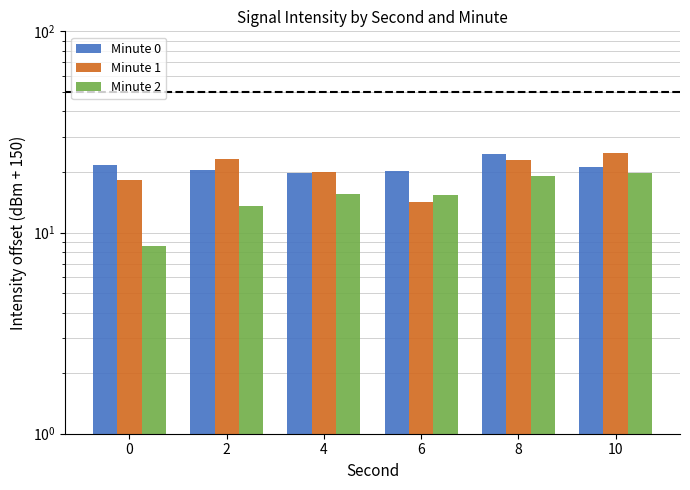

True or false: Minute 1 has a value of 13.4 at 8.

False